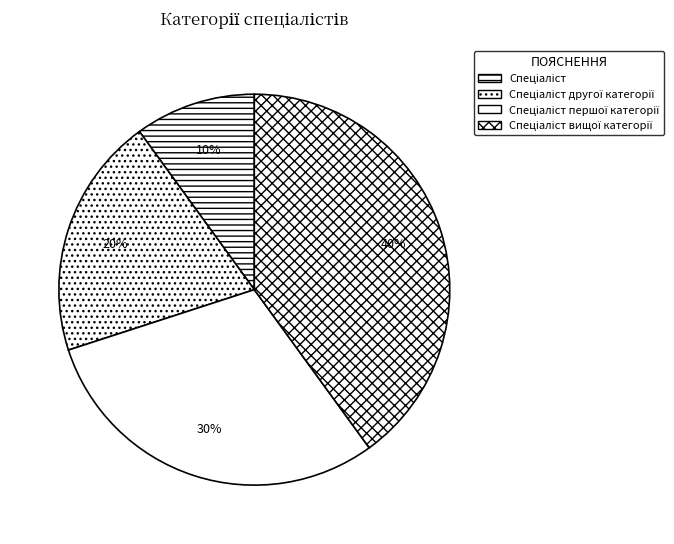

How many slices are in this pie chart?

4